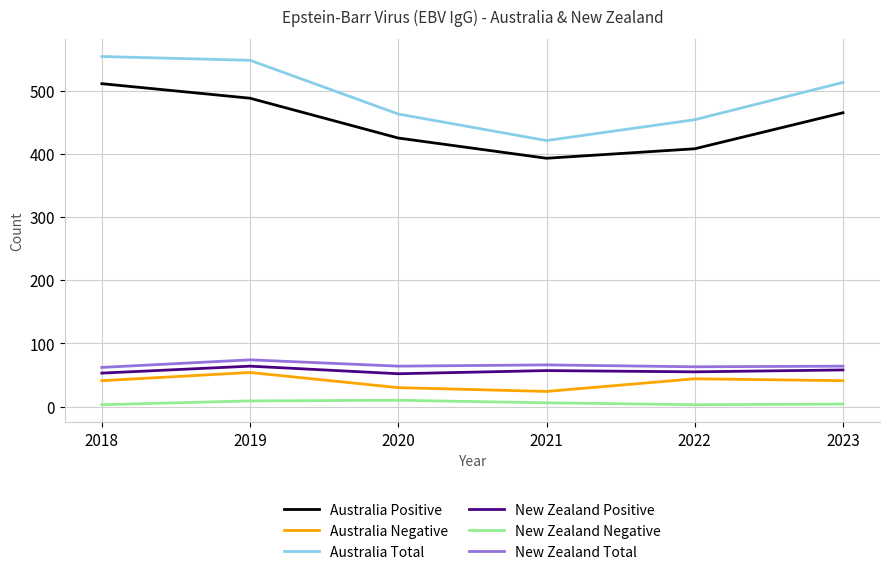

What is the sum of all New Zealand Total values?

393